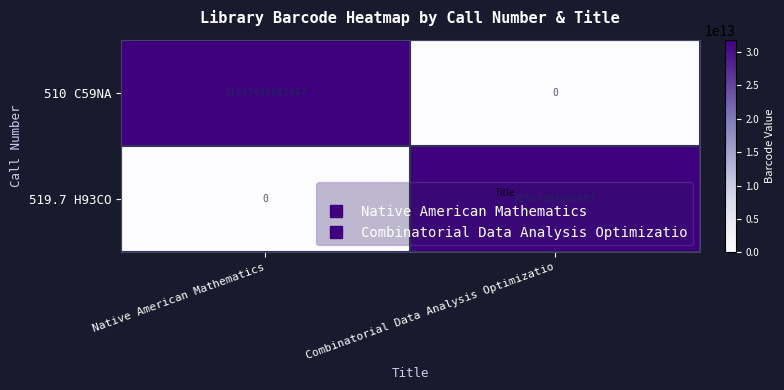

Which series has the largest range (max minus min)?

510 C59NA